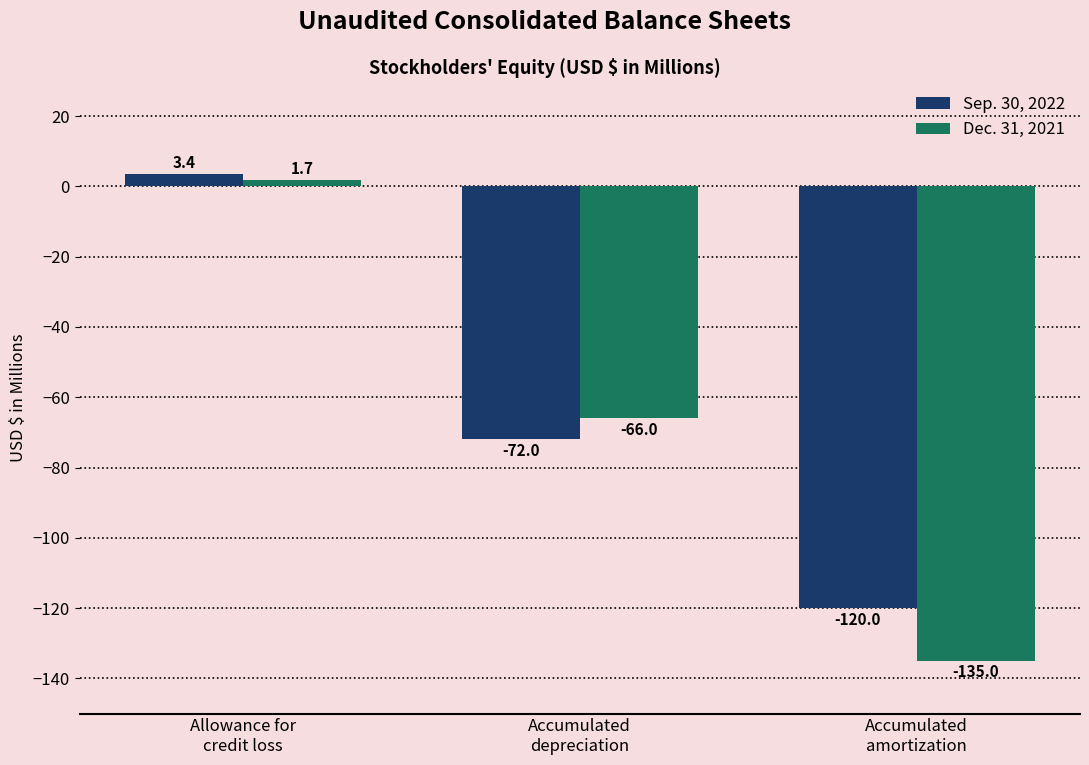

Which series changed the most between Allowance for
credit loss and Accumulated
amortization?

Dec. 31, 2021